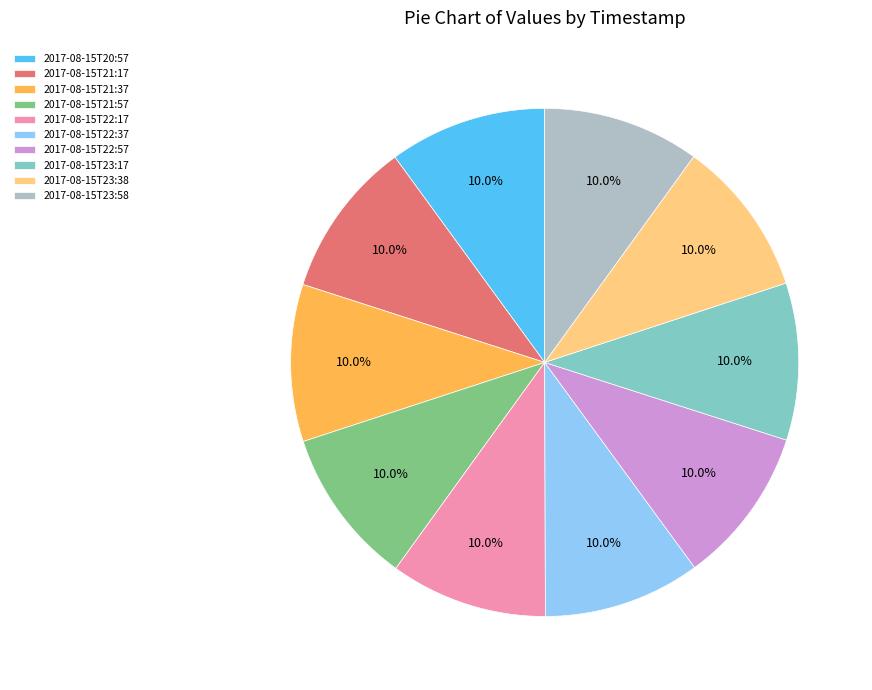

How many slices are in this pie chart?

10